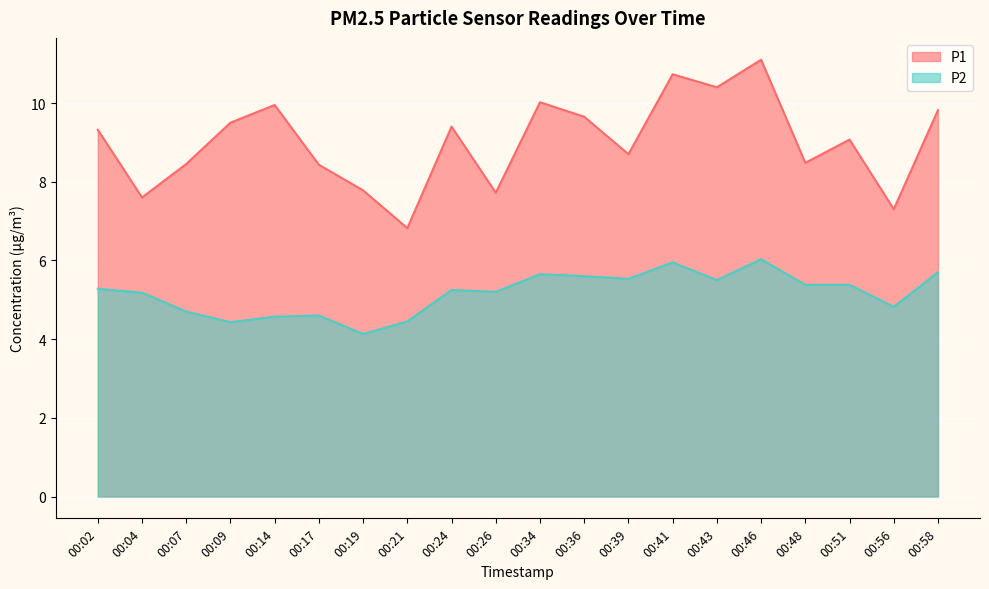

At which label does P1 first exceed 9?

00:02